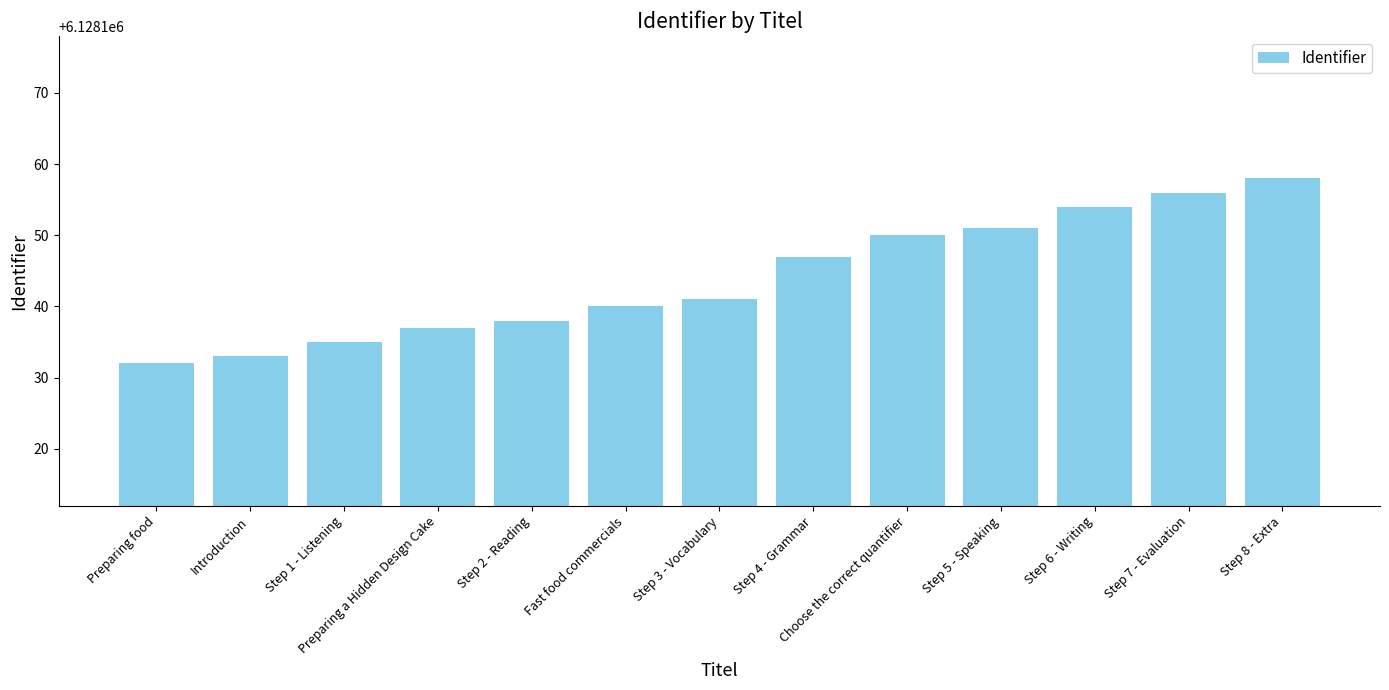

Reading right to left, list all the values displayed in this chart.

Step 8 - Extra=6128158	Step 7 - Evaluation=6128156	Step 6 - Writing=6128154	Step 5 - Speaking=6128151	Choose the correct quantifier=6128150	Step 4 - Grammar=6128147	Step 3 - Vocabulary=6128141	Fast food commercials=6128140	Step 2 - Reading=6128138	Preparing a Hidden Design Cake=6128137	Step 1 - Listening=6128135	Introduction=6128133	Preparing food=6128132